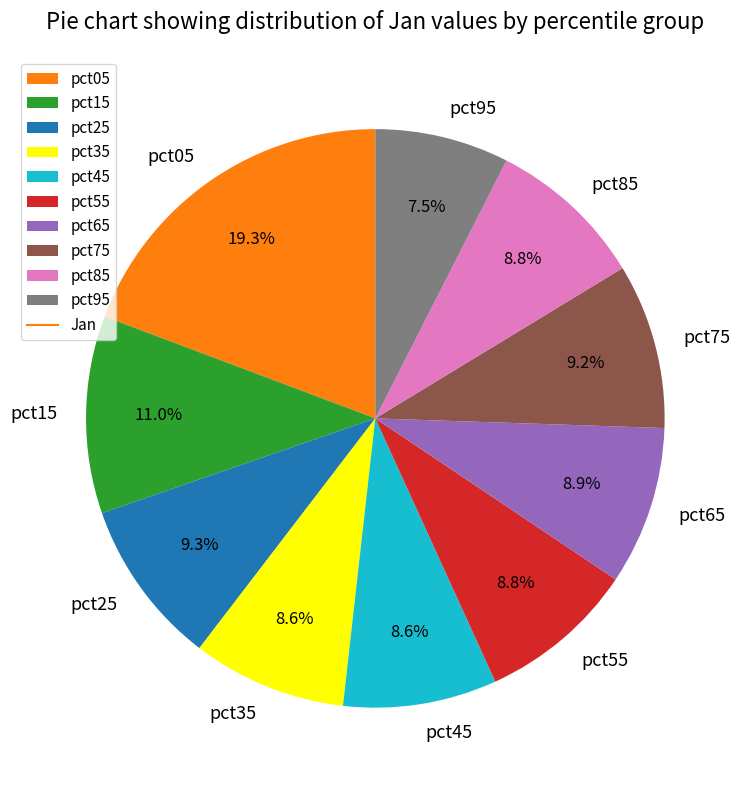

What portion of the pie excludes pct15?

89.0%